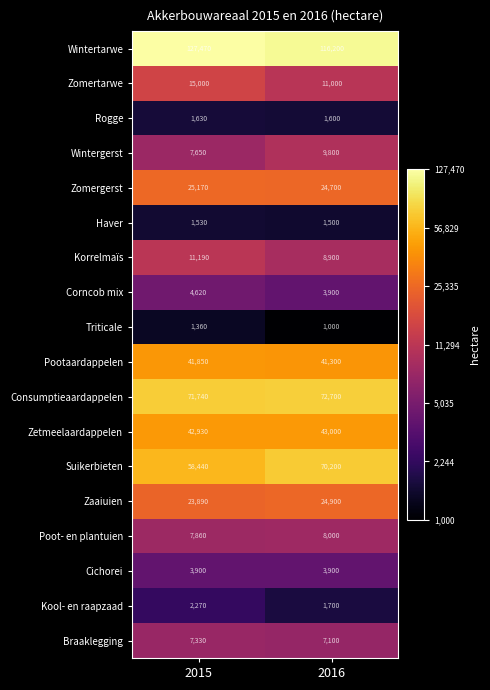

What is the minimum value shown in the chart?

1000